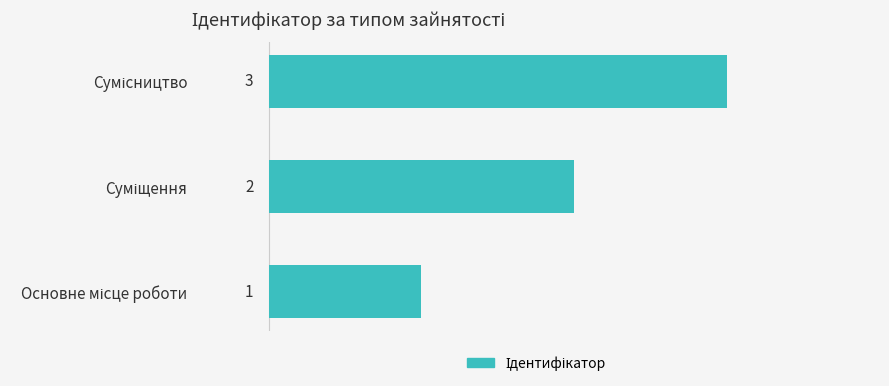

What is the maximum value shown in the chart?

3